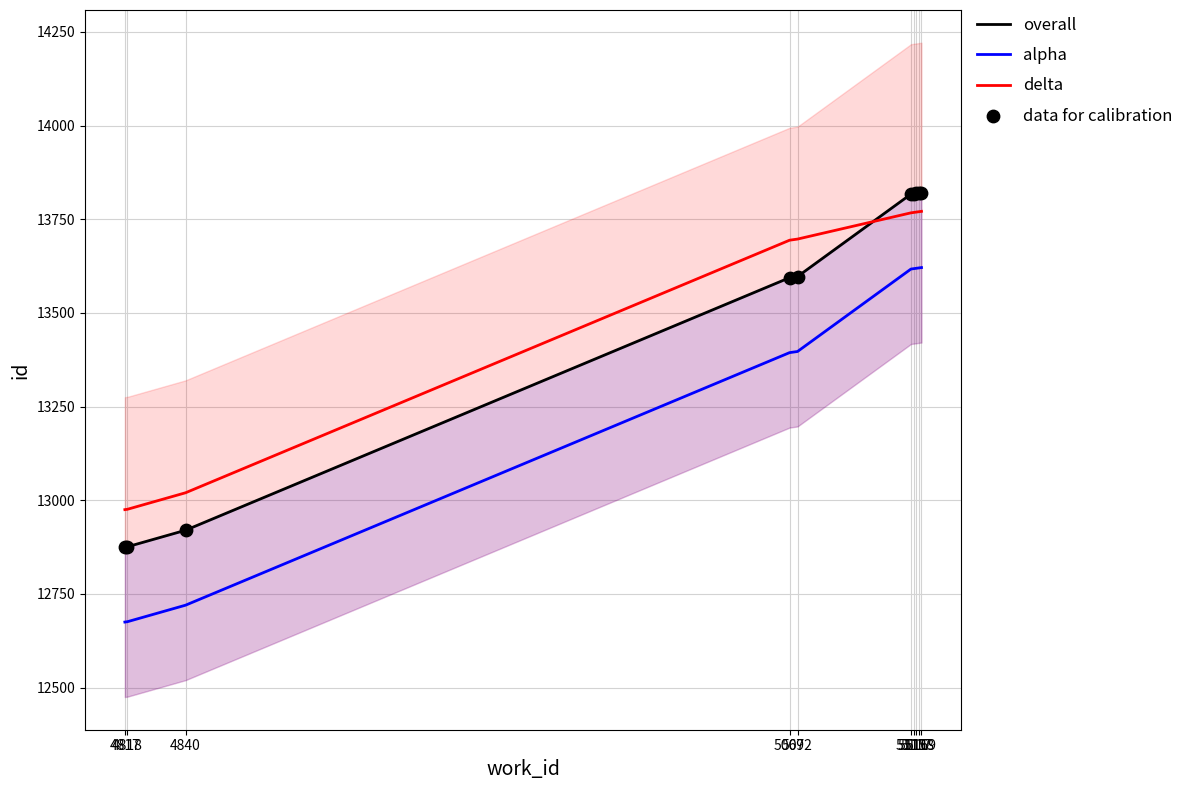

Which series contains the lowest Y value?

alpha